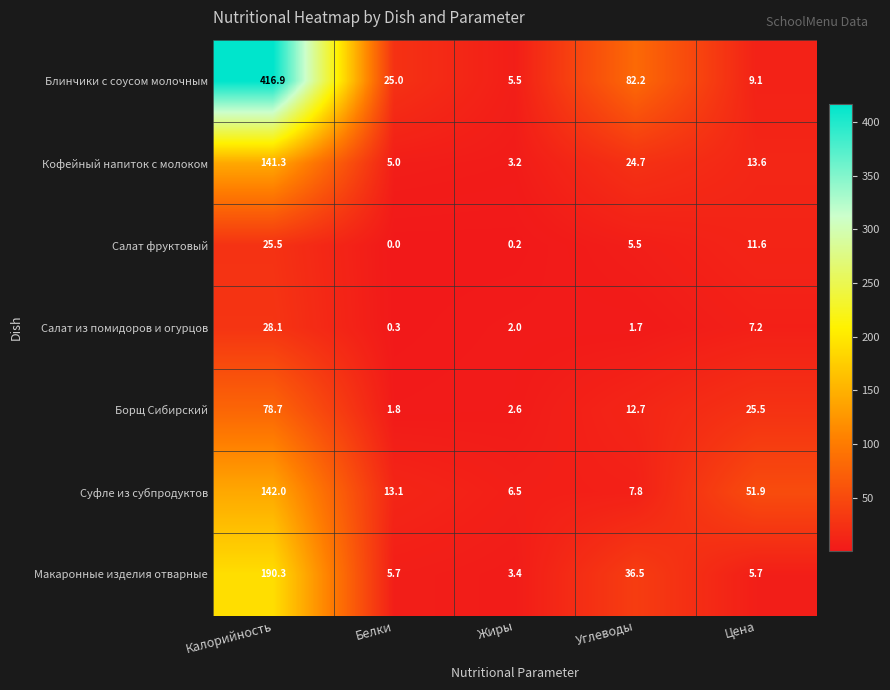

What is the difference between the maximum and minimum values in the Макаронные изделия отварные series?

186.9